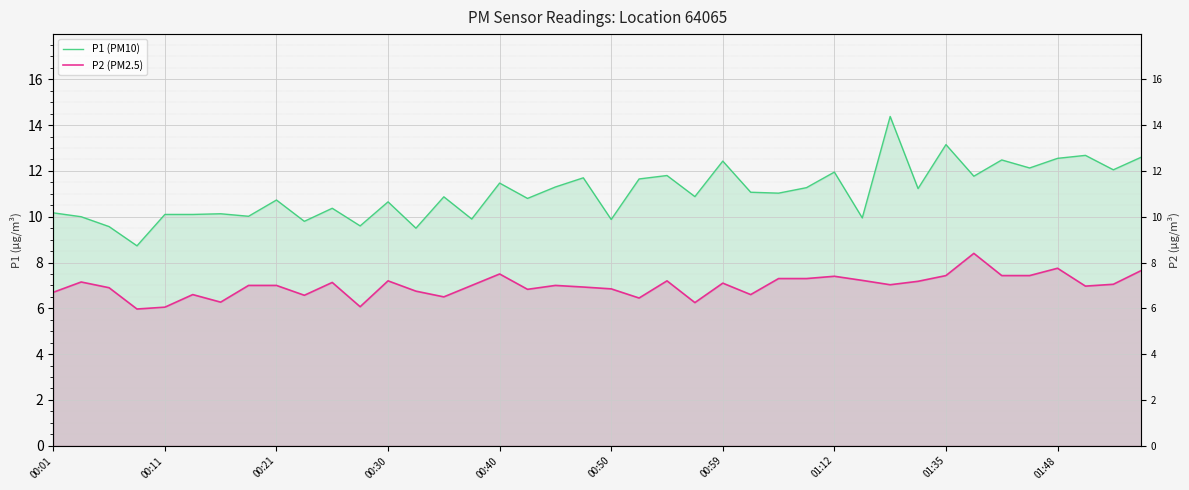

How many lines are shown in the chart?

2